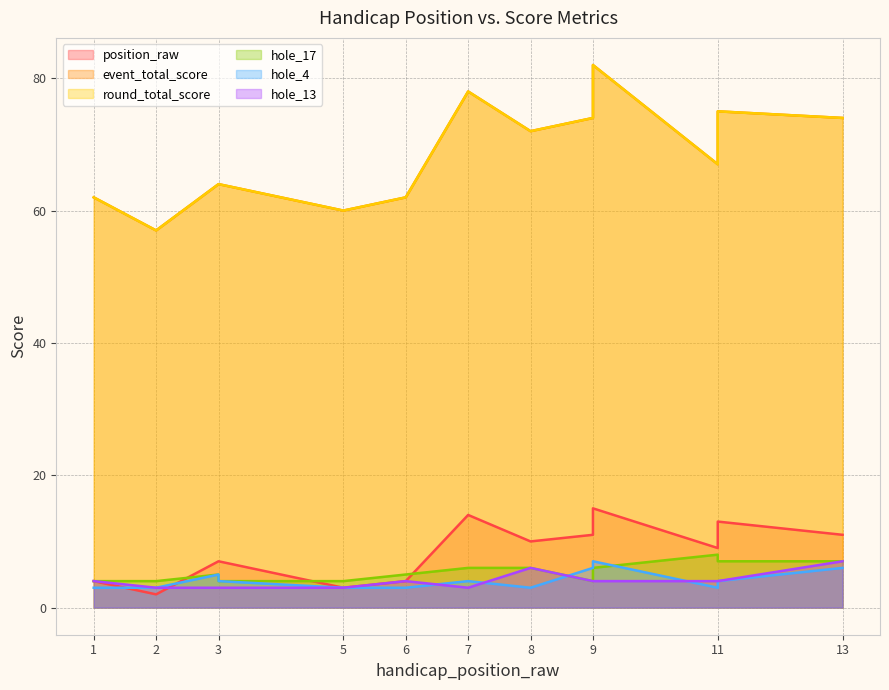

The value of event_total_score at 7 is 134. True or false?

False